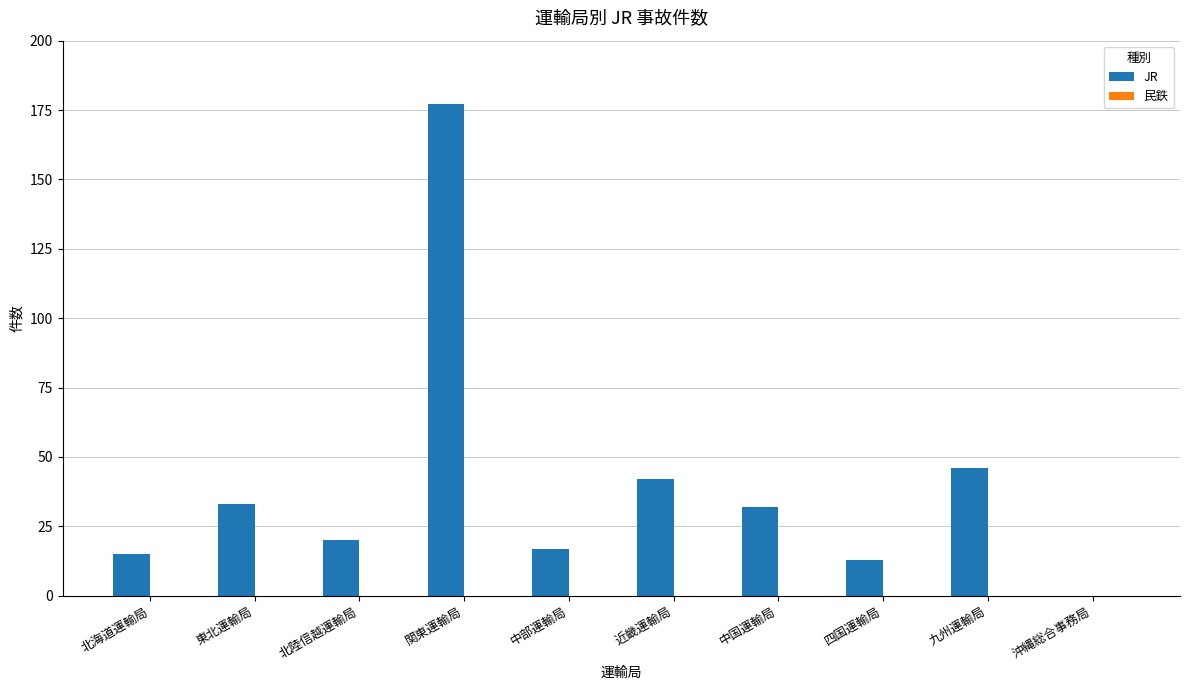

What is the ratio of the value at 中部運輸局 to the value at 東北運輸局?

0.5